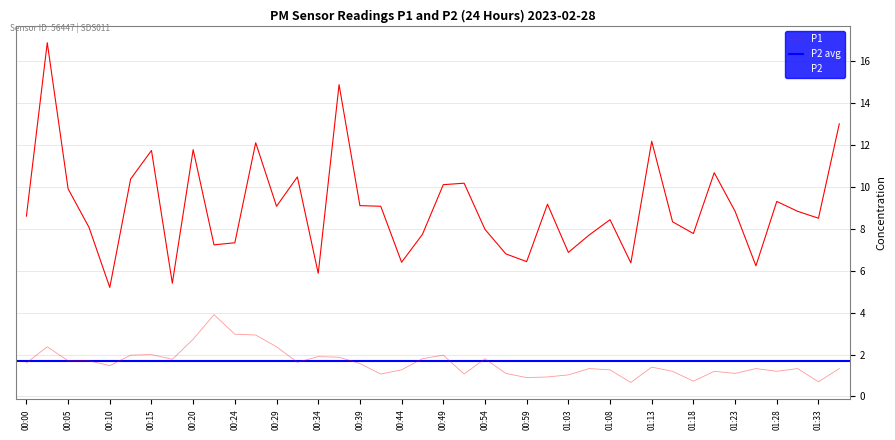

At which category is the sum across all series the highest?

00:02